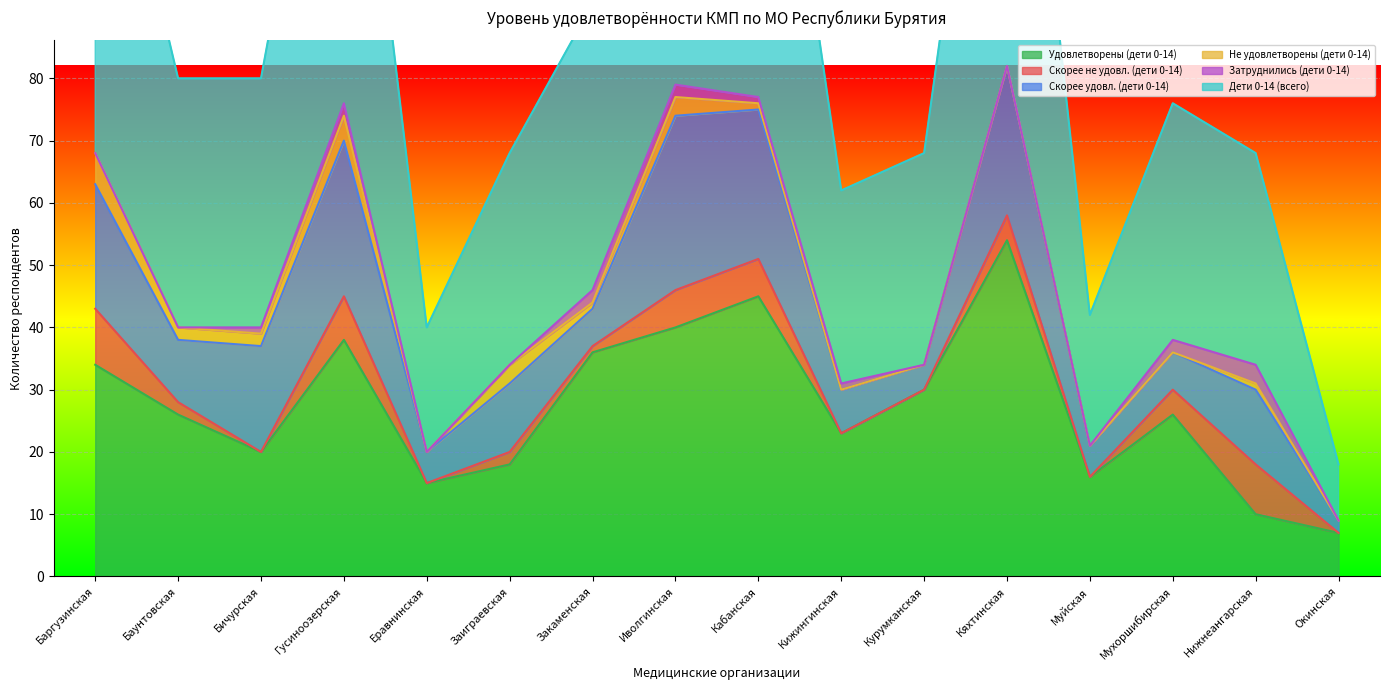

What is the difference between the maximum and minimum values in the Не удовлетворены (дети 0-14) series?

5